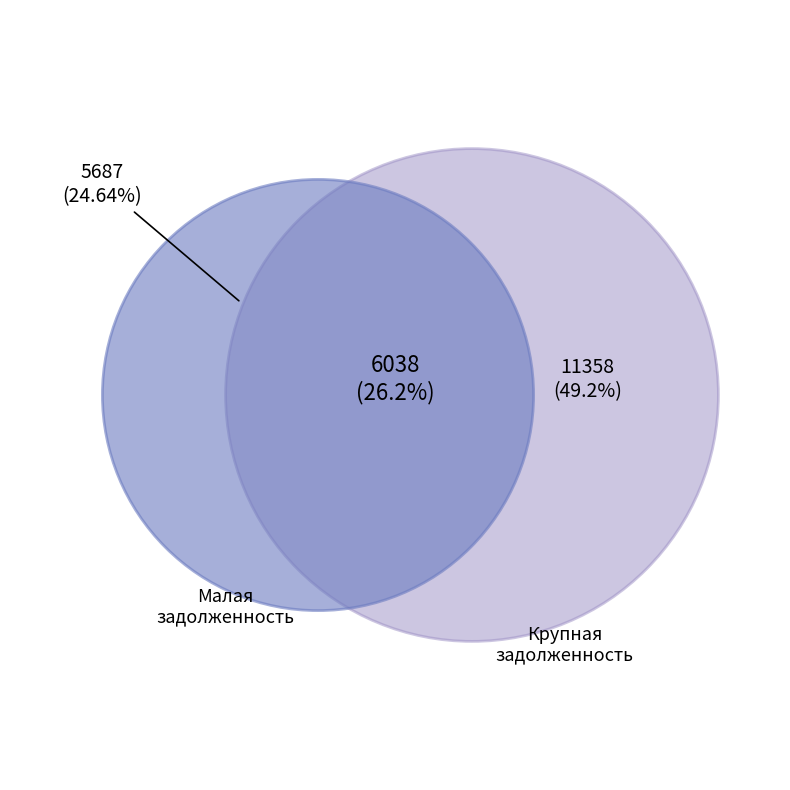

Between 26 and 10, which is larger?

26